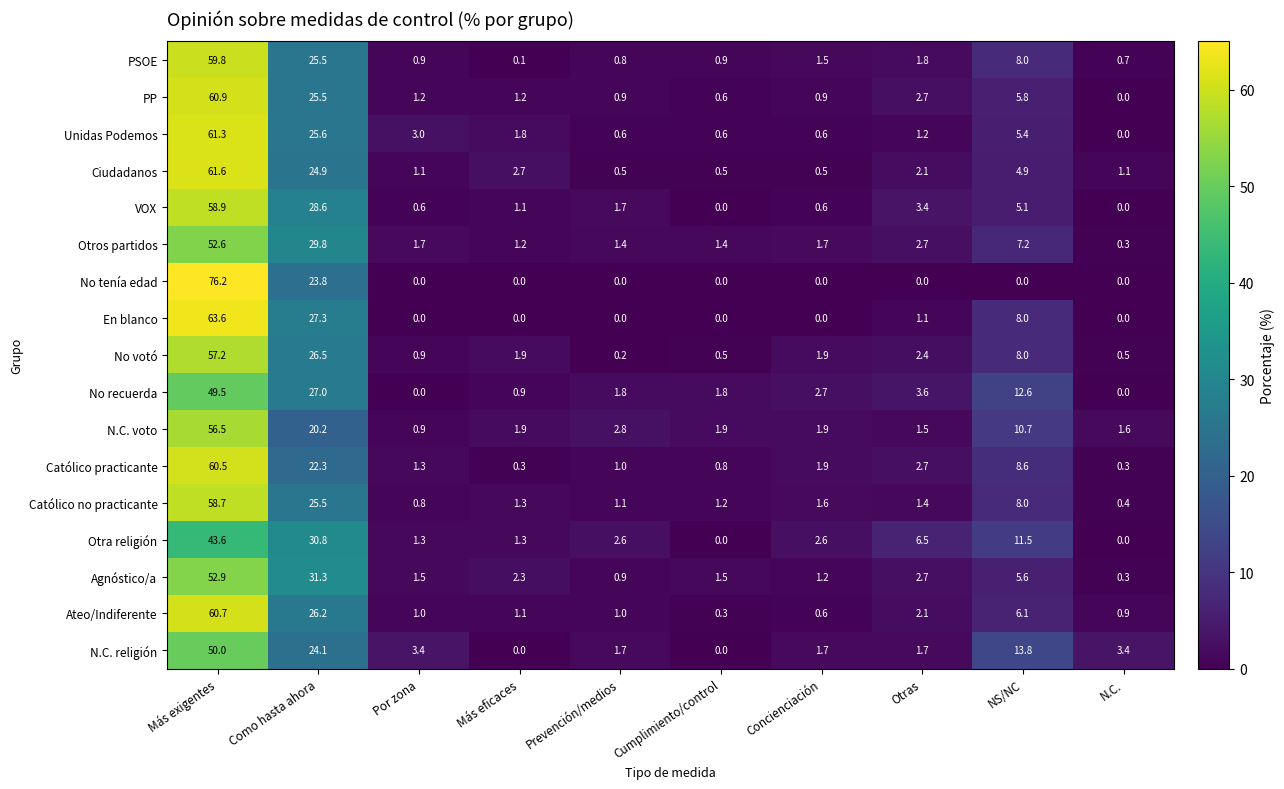

The value of PSOE at Concienciación is 1.5. True or false?

True